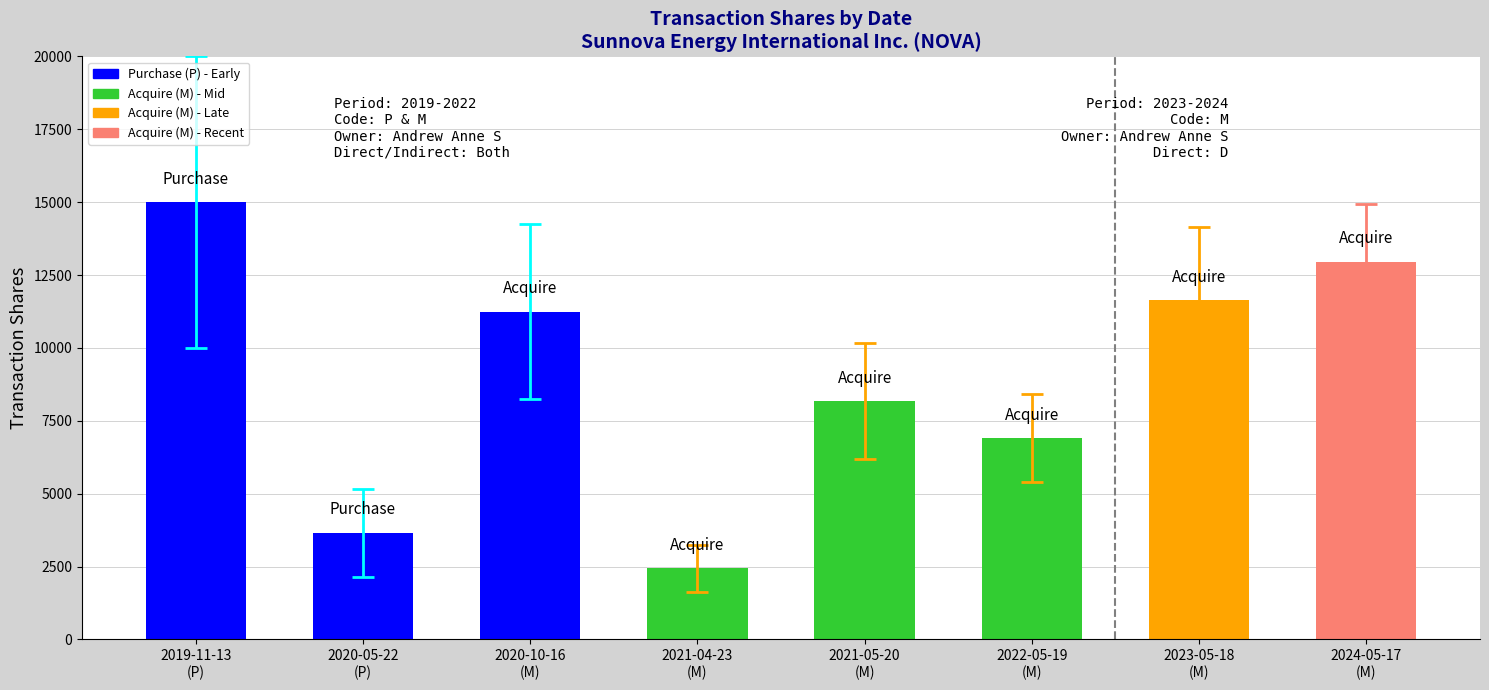

Where is the data nearest to the value 8719?

2021-05-20
(M)